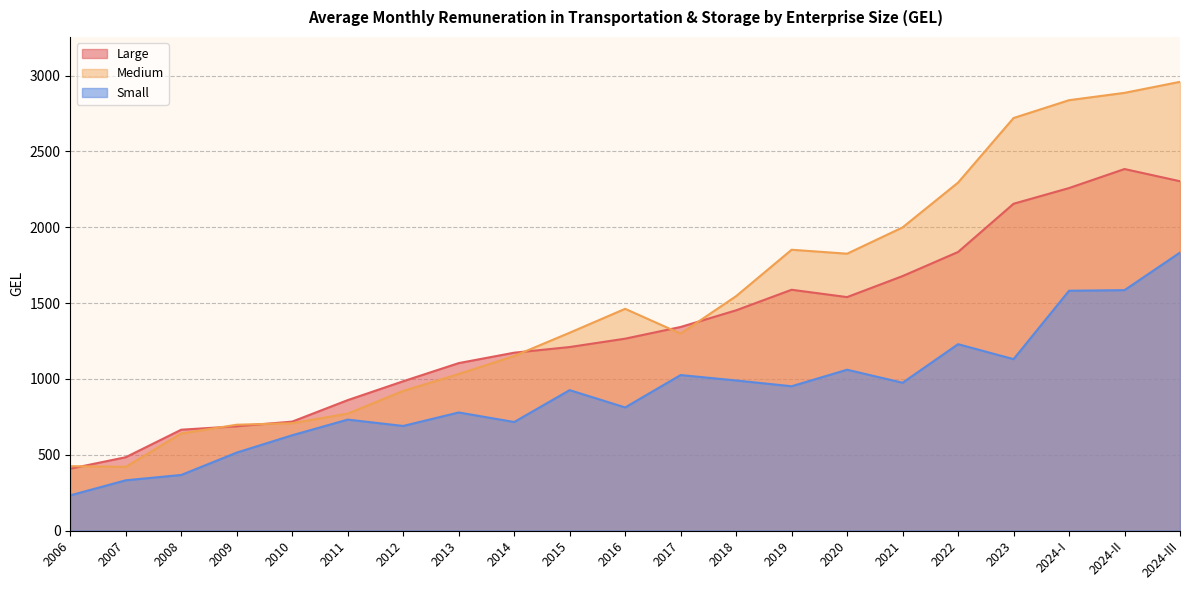

Between 2010 and 2023, which is larger?

2023